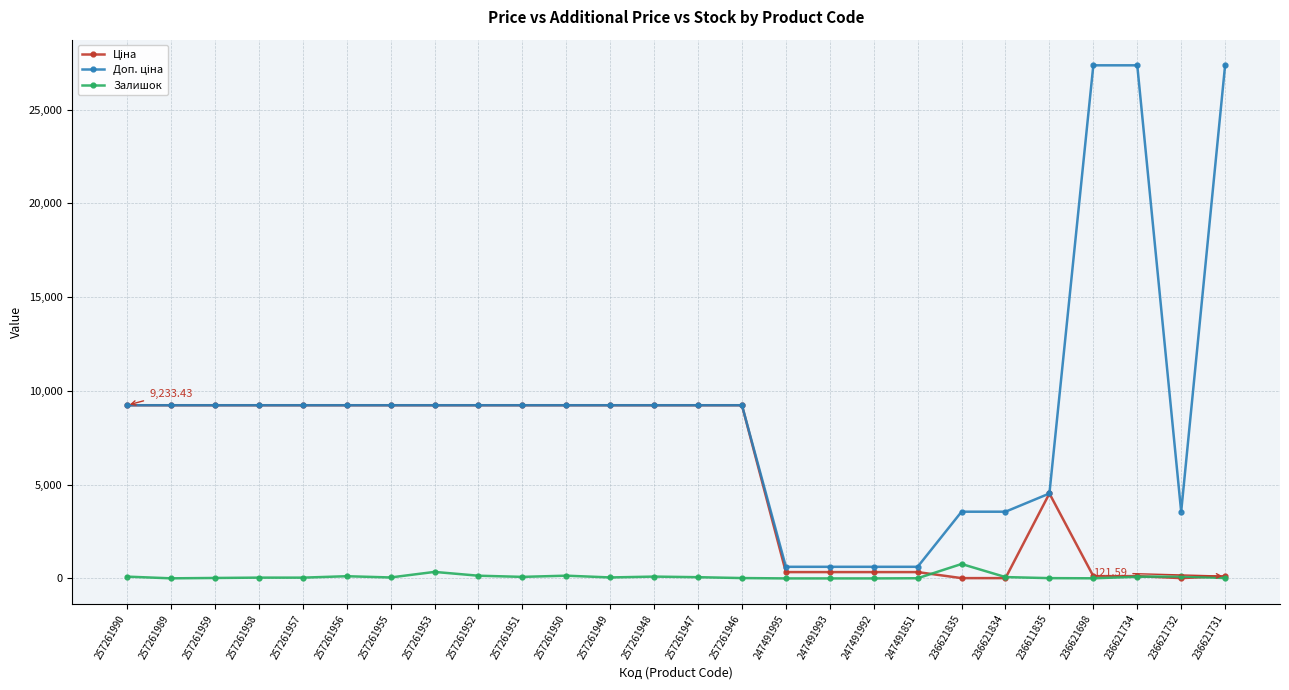

At how many categories does at least one series exceed 6629?

18